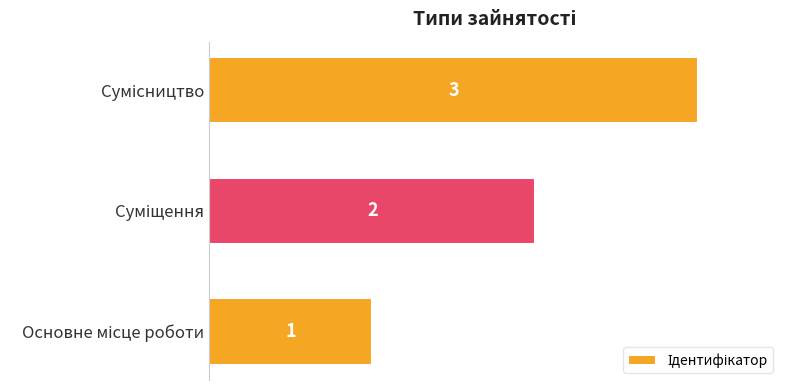

What is the maximum value shown in the chart?

3